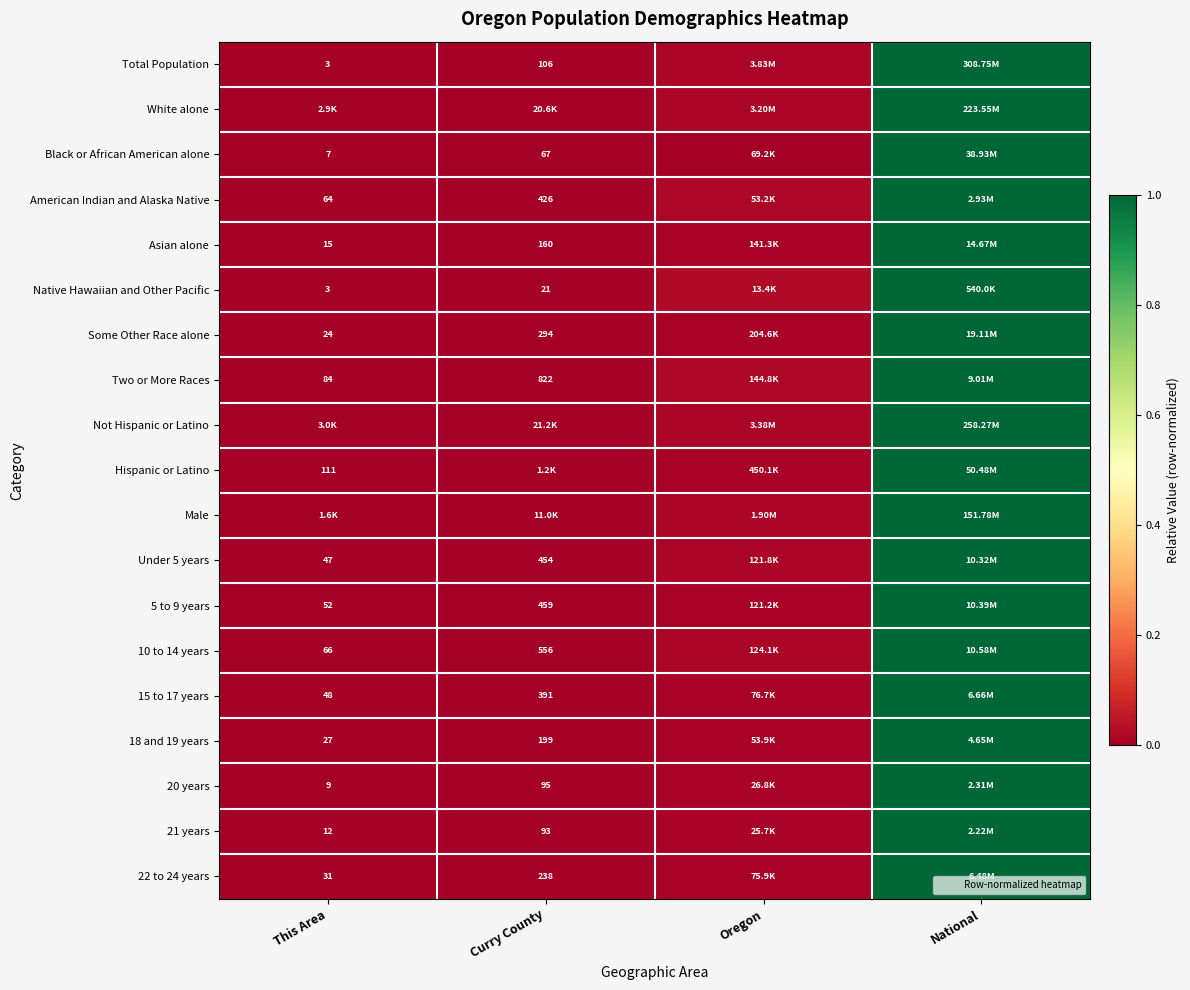

At which label is 20 years closest to 0?

This Area